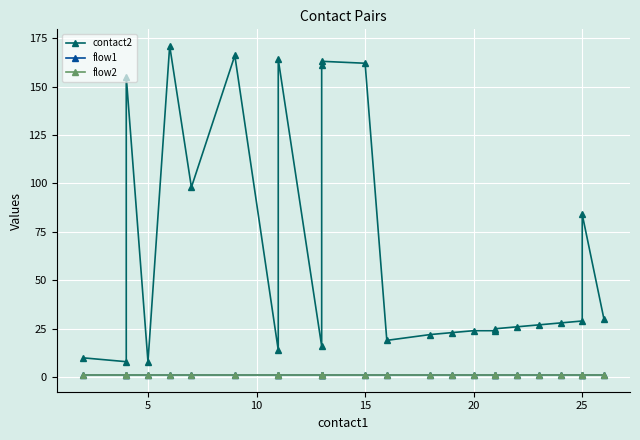

What is the highest value of the contact2 series?

171